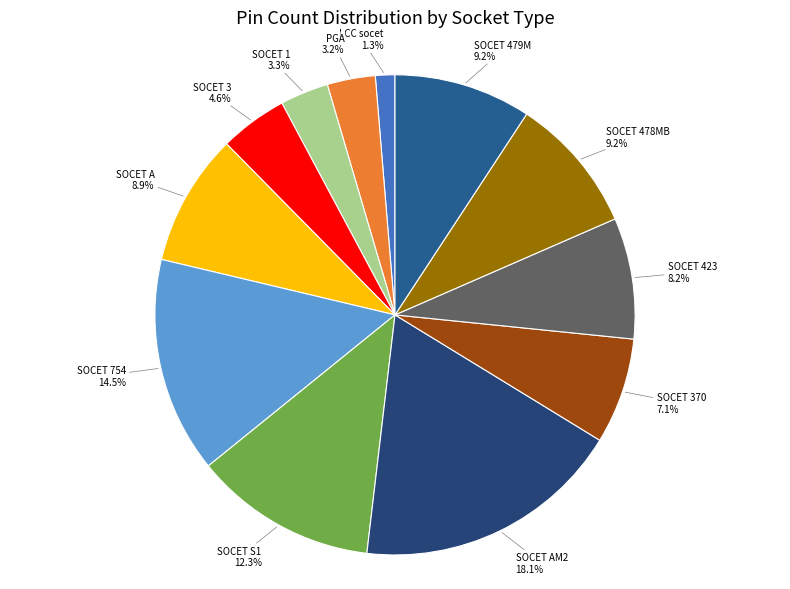

Count the number of slices in the pie.

12